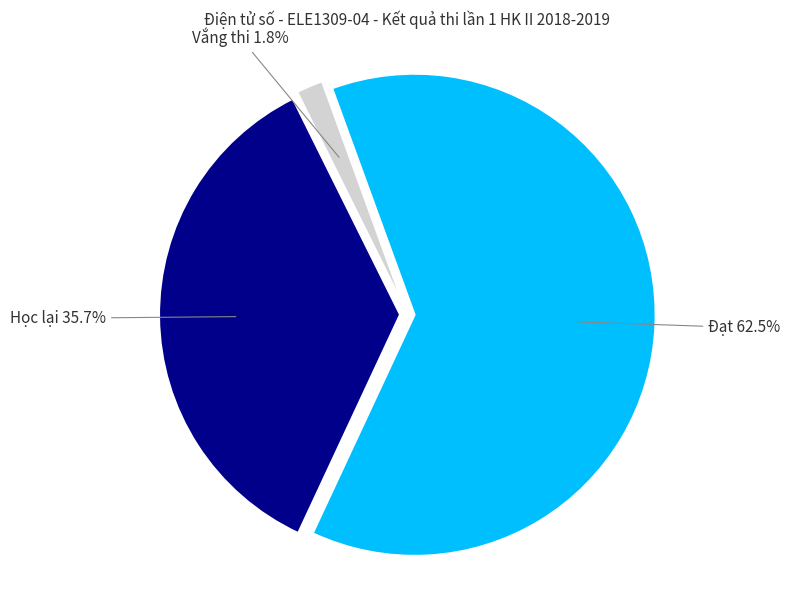

Is there a majority slice in this chart?

Yes